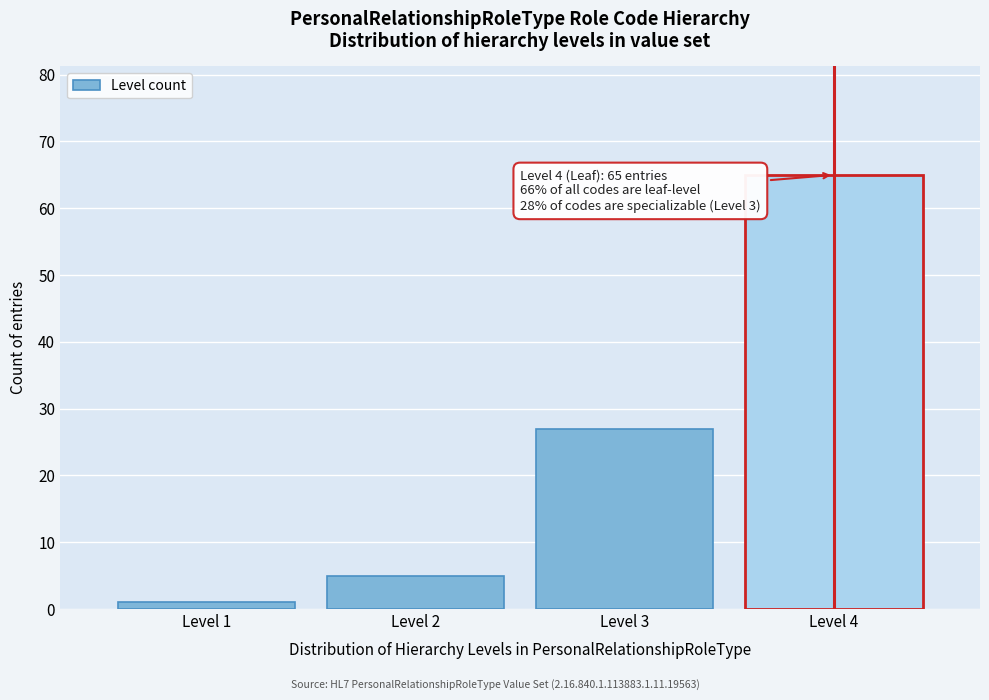

Reading left to right, list all the values displayed in this chart.

1	5	27	65